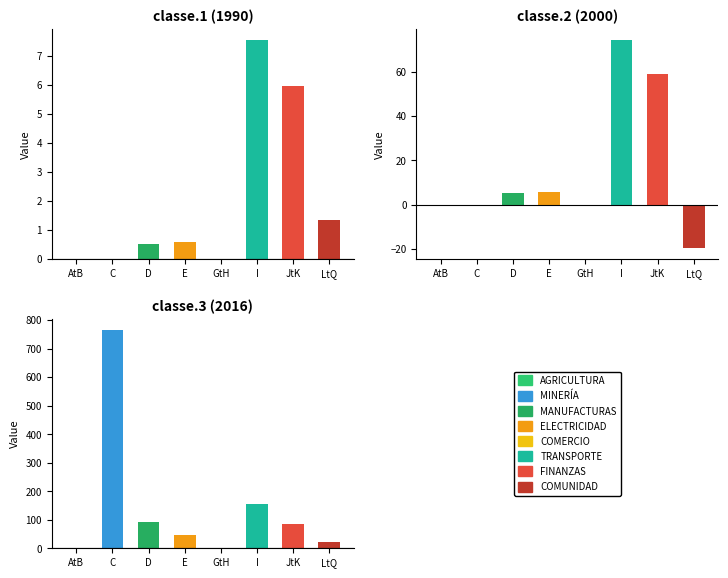

What is the label of the 3rd bar from the left?

D